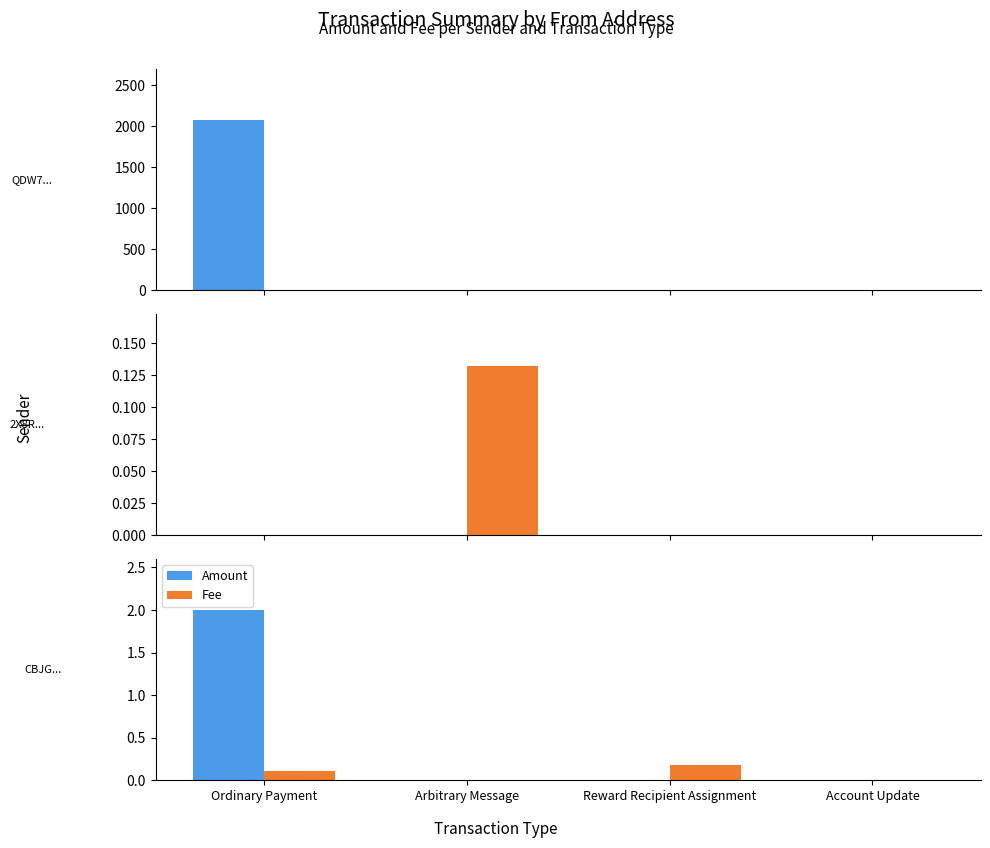

Is it true that Amount equals 2.0 at Ordinary Payment?

True